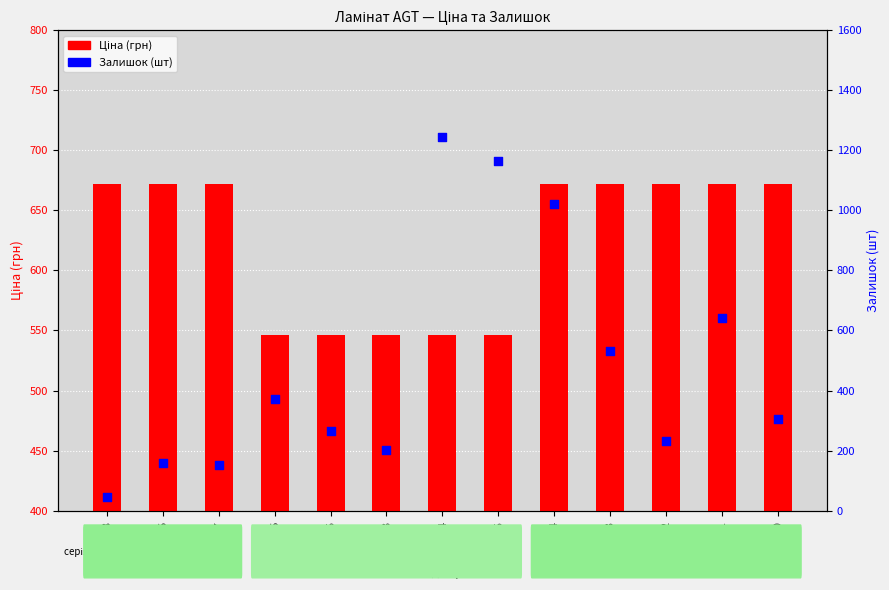

What are all the series names shown in the legend?

Ціна (грн), Залишок (шт)